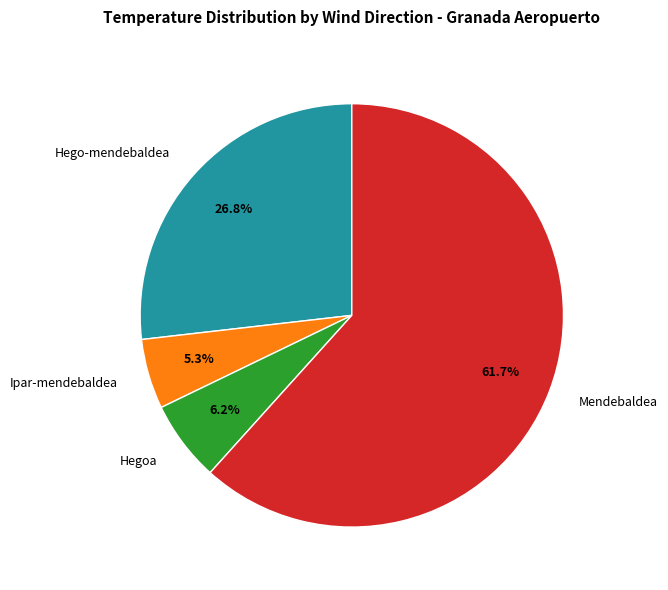

How many slices are in this pie chart?

4